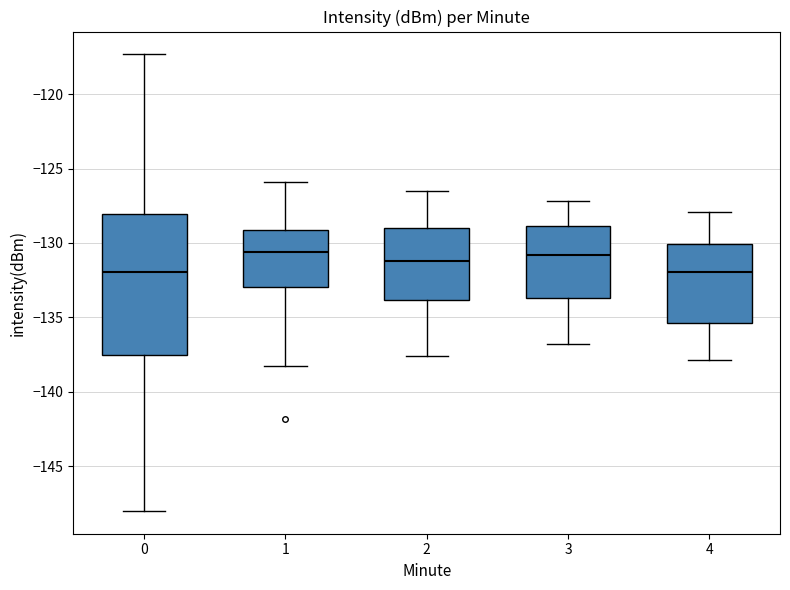

Reading left to right, read every box against the y-axis: the position of its median line, the range the box covers, and the ends of its whiskers. The values are not printed on the chart, so give them approximately, as read against the axis.

0: median -132.0, box -137.5 to -128.0, whiskers -148.0 to -117.5
1: median -130.5, box -133.0 to -129.0, whiskers -138.5 to -126.0
2: median -131.0, box -134.0 to -129.0, whiskers -137.5 to -126.5
3: median -131.0, box -133.5 to -129.0, whiskers -137.0 to -127.0
4: median -132.0, box -135.5 to -130.0, whiskers -138.0 to -128.0